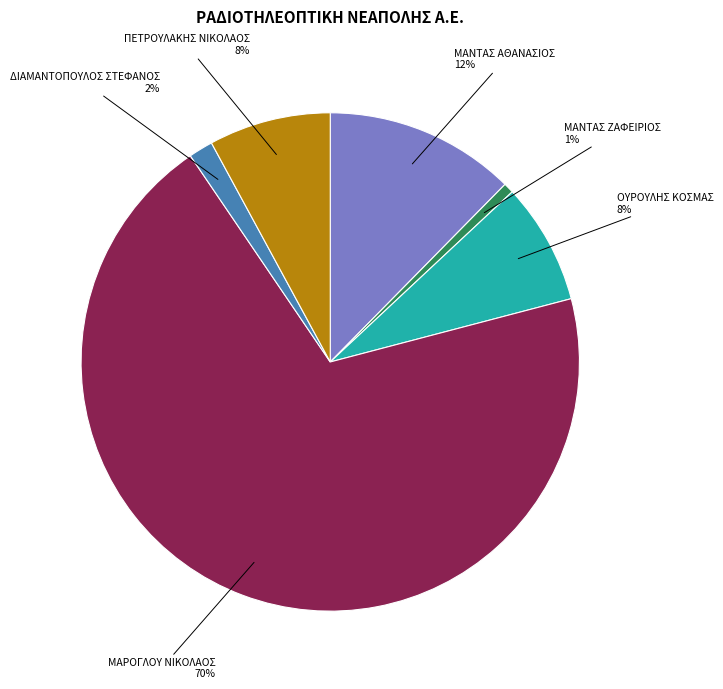

Does any single category account for the majority?

Yes